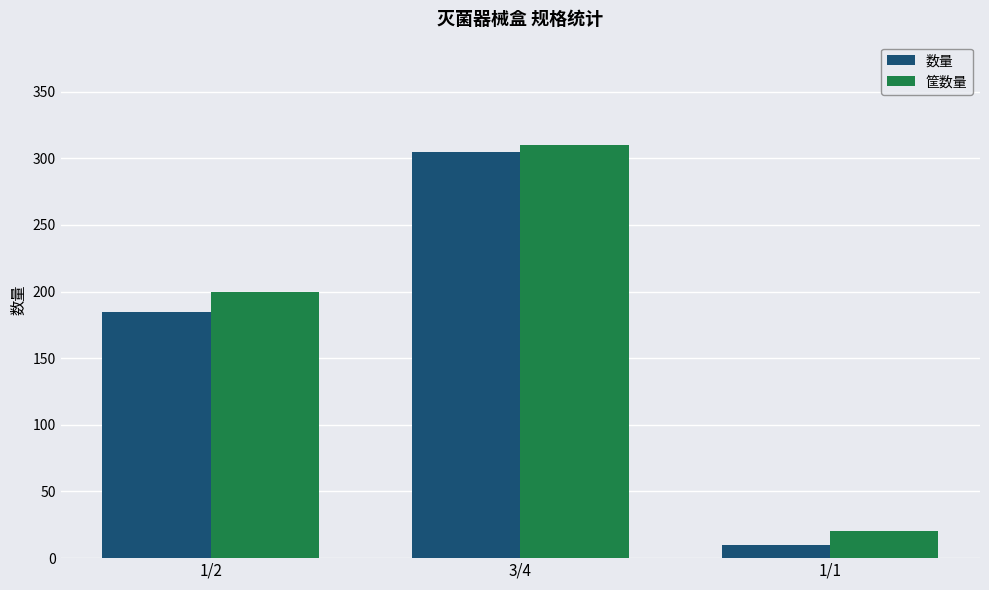

What is the total value across all series at 1/1?

30